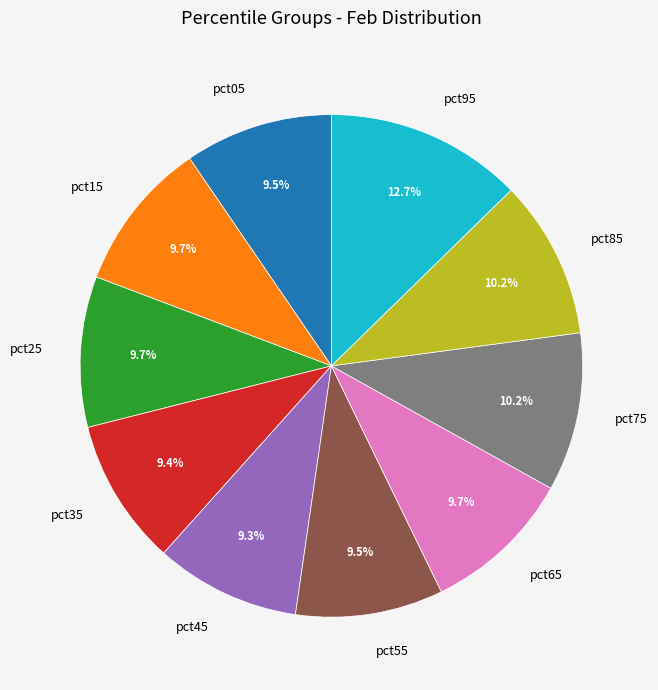

How many slices are in this pie chart?

10